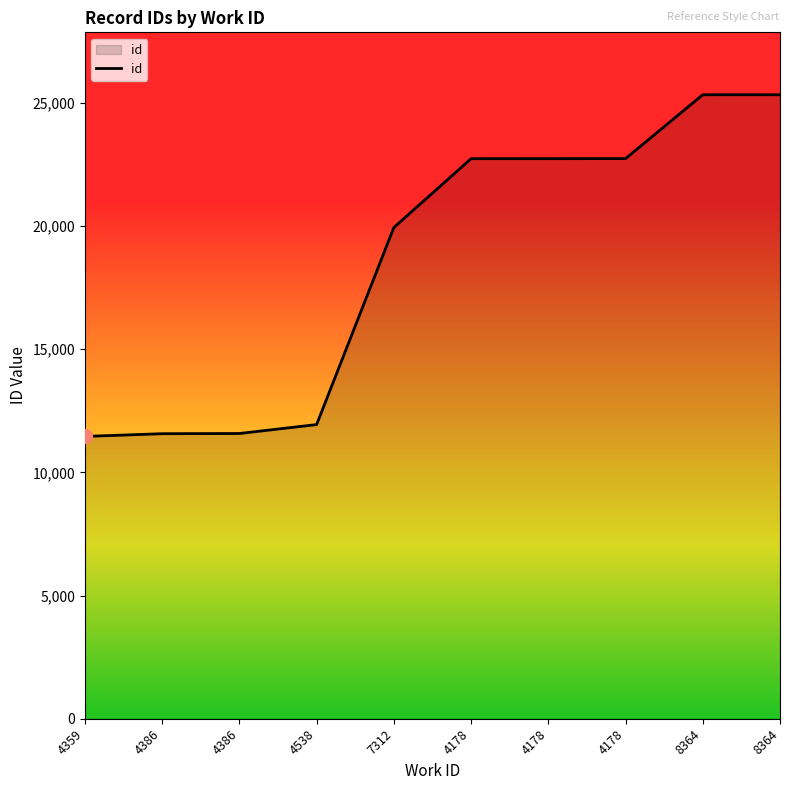

List the labels in order of value, smallest first.

4359, 4386, 4386, 4538, 7312, 4178, 4178, 4178, 8364, 8364